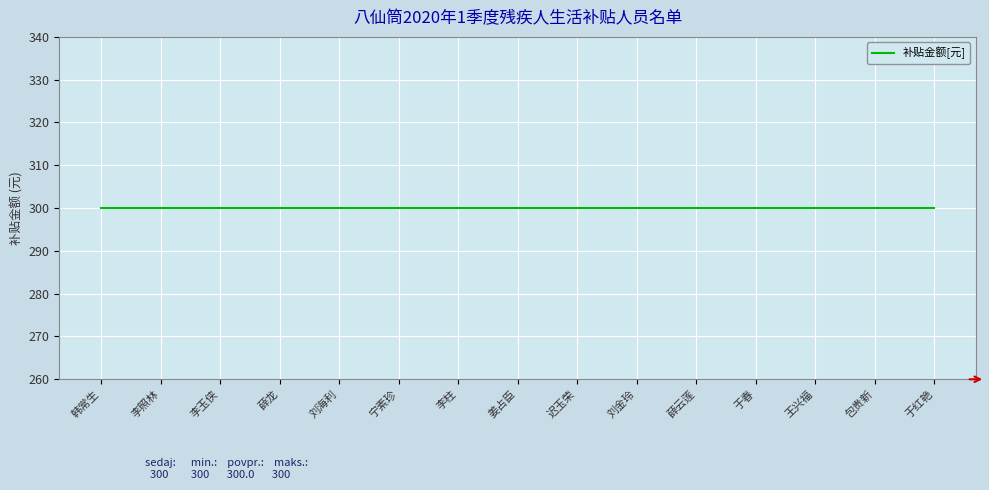

Which category has the highest value in the 补贴金额 series?

韩常生